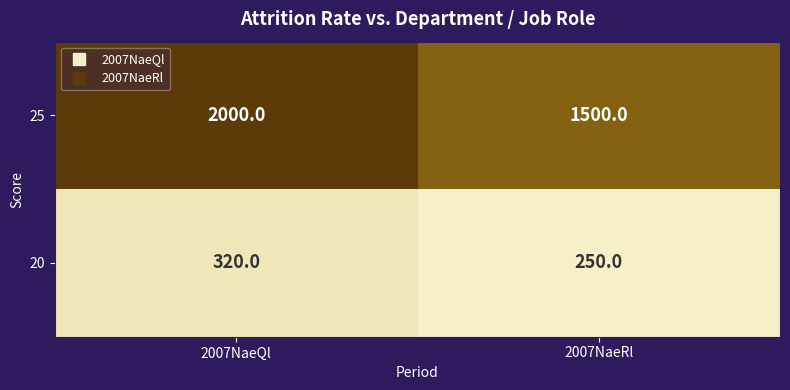

How many data points does each series have?

2